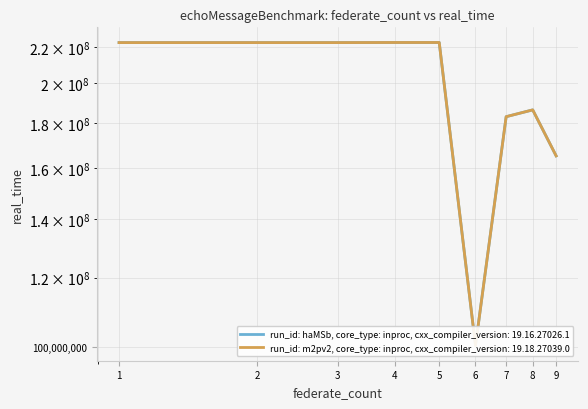

How many lines are shown in the chart?

2